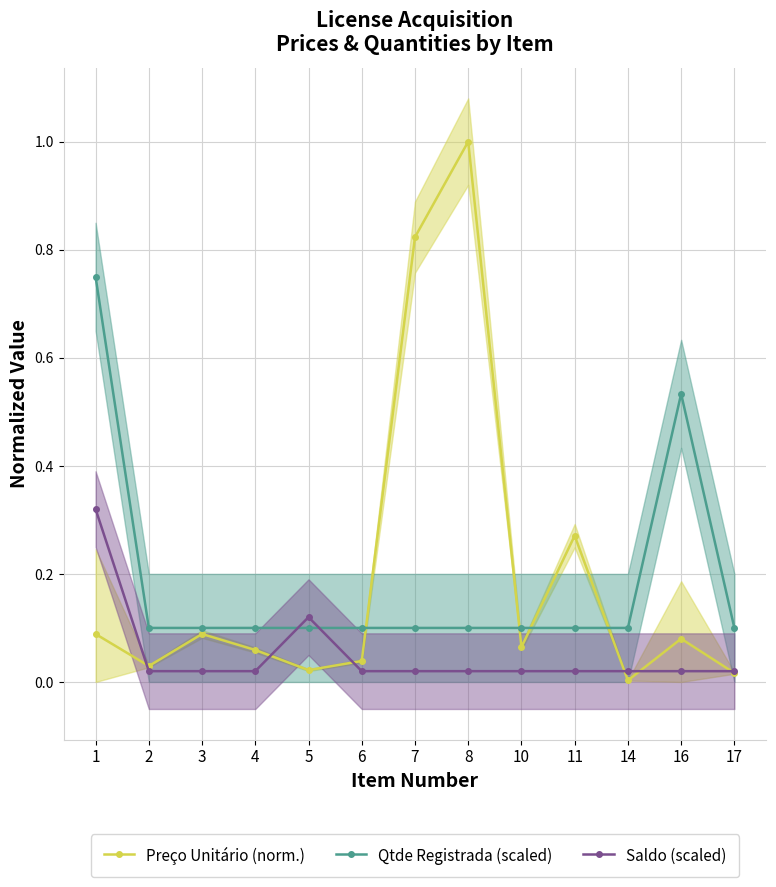

Is it true that Qtde Registrada (scaled) equals 0.3 at 16?

False